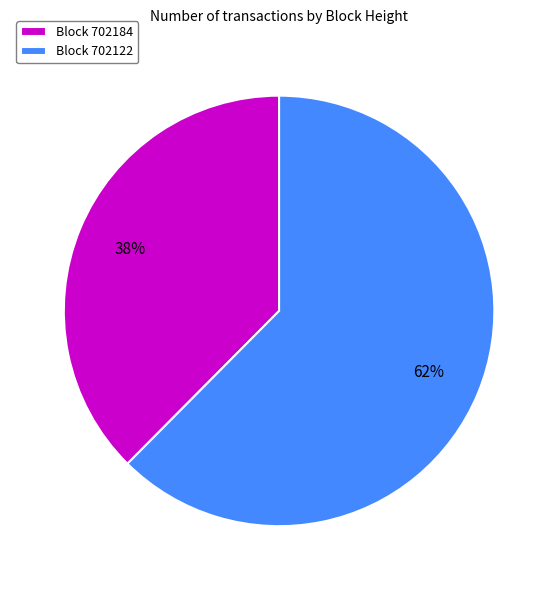

To the nearest percent, what portion does Block 702122 represent?

62%